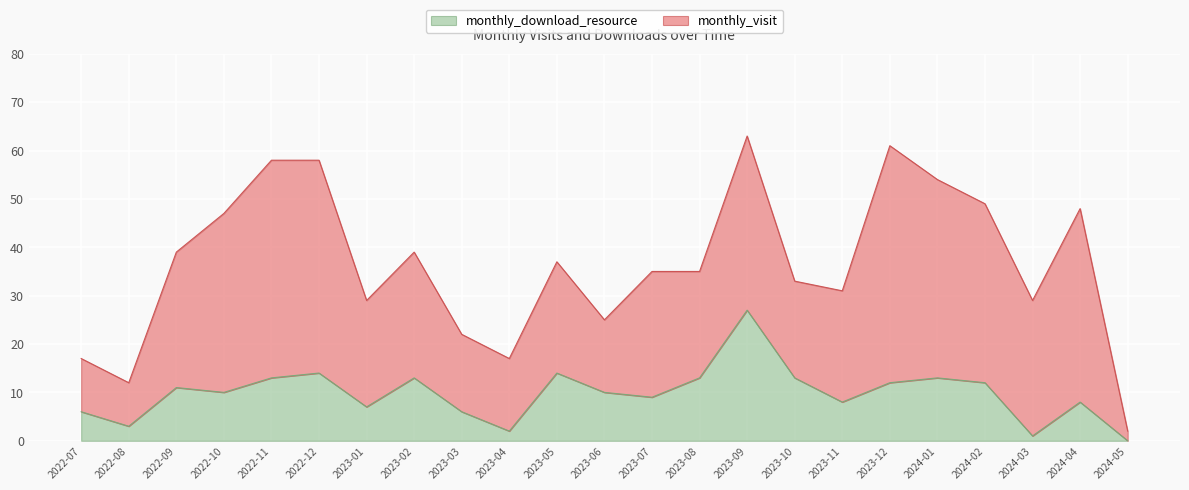

What is the difference between the monthly_download_resource values at 2023-09 and 2023-11?

19